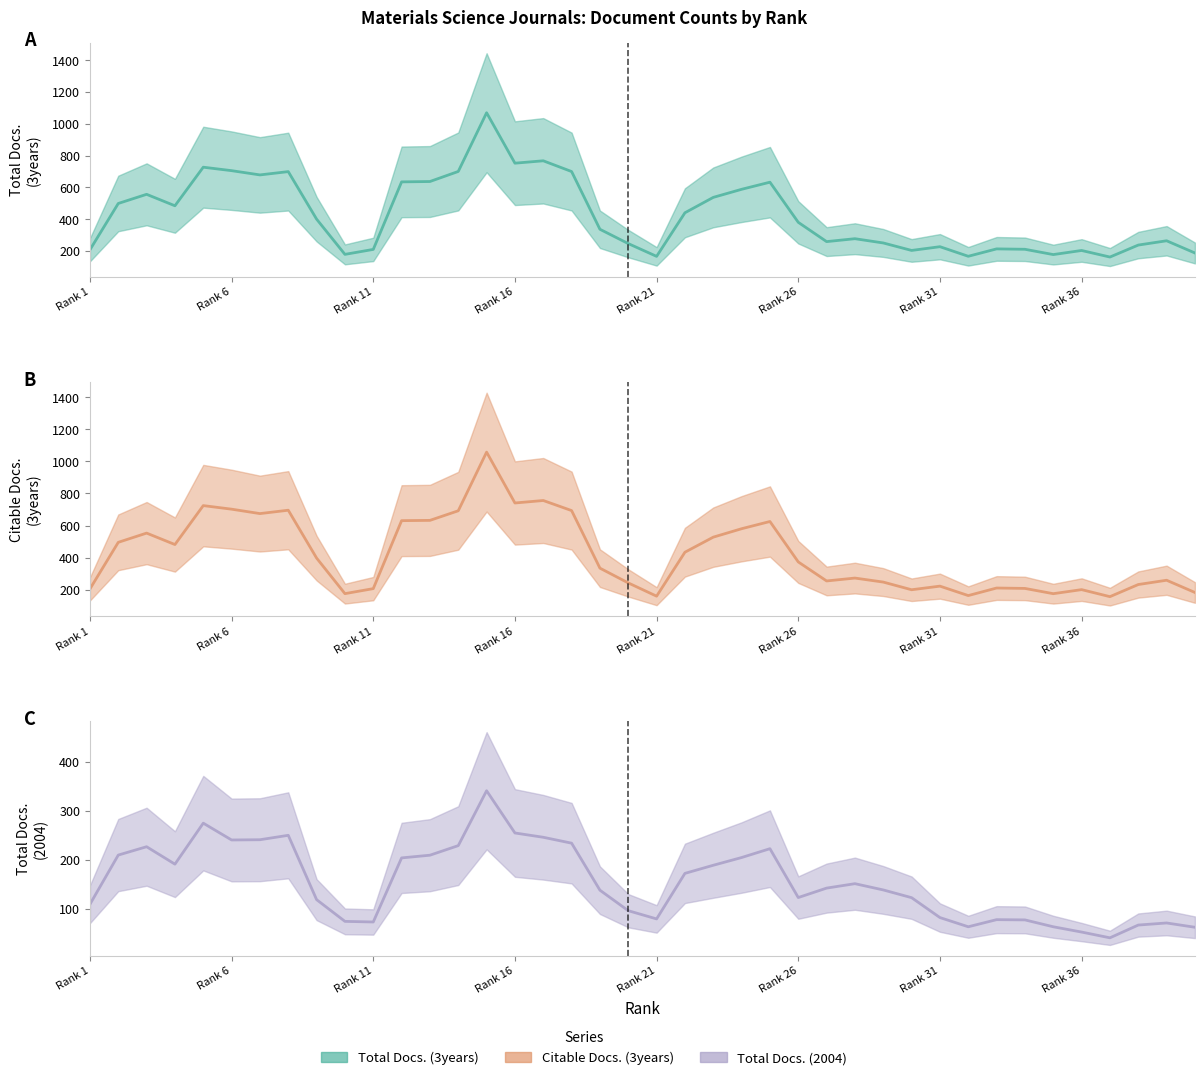

Rank the series by their maximum value, from lowest to highest.

Total Docs. (2004), Citable Docs. (3years), Total Docs. (3years)